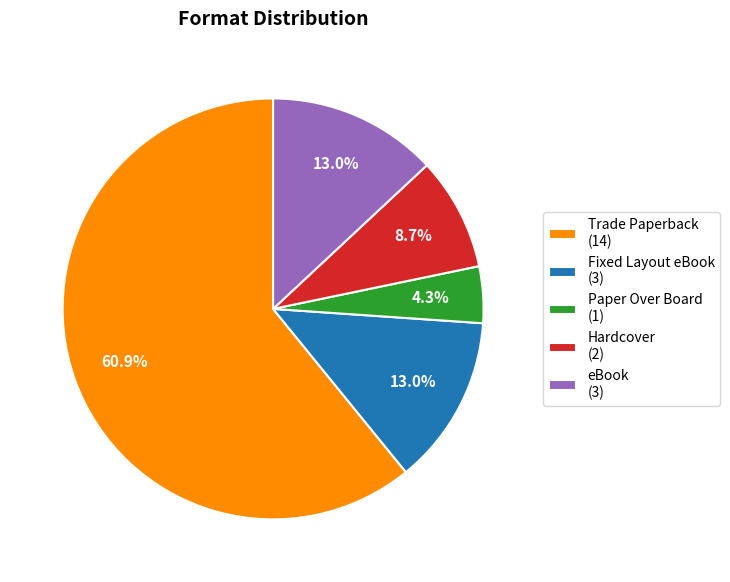

Which slice represents more than half of the pie?

Trade Paperback